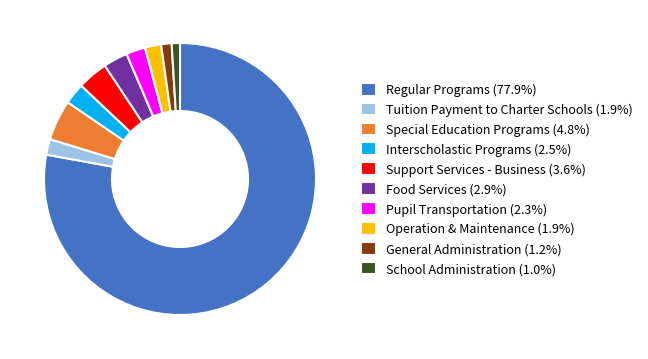

The Special Education Programs slice represents 12% of the pie. True or false?

False